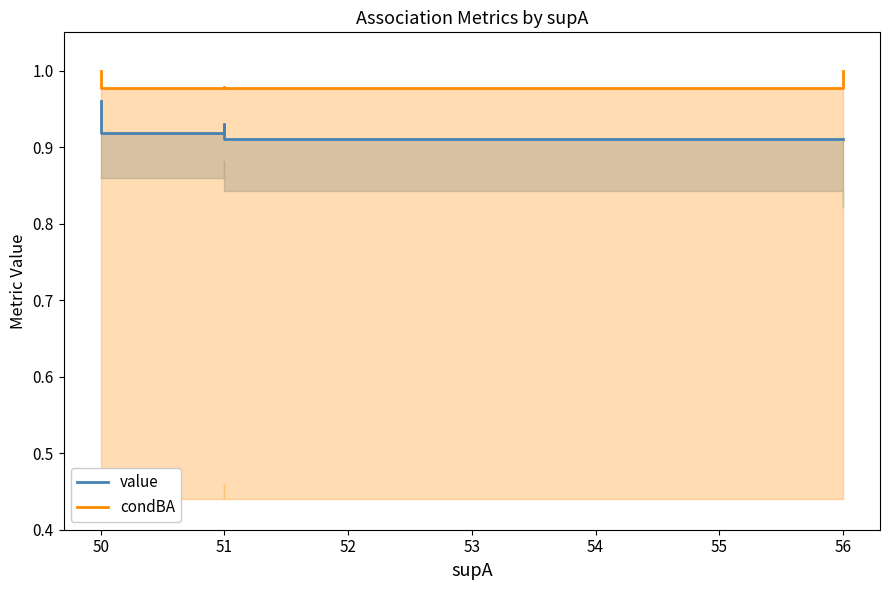

Reading right to left, list all the values displayed in this chart.

value: 0.9	0.9	0.9	0.9	0.9	0.9	0.9	0.9	0.9	0.9	0.9	1.0	1.0
condBA: 1.0	1.0	1.0	1.0	1.0	1.0	1.0	1.0	1.0	1.0	1.0	1.0	1.0